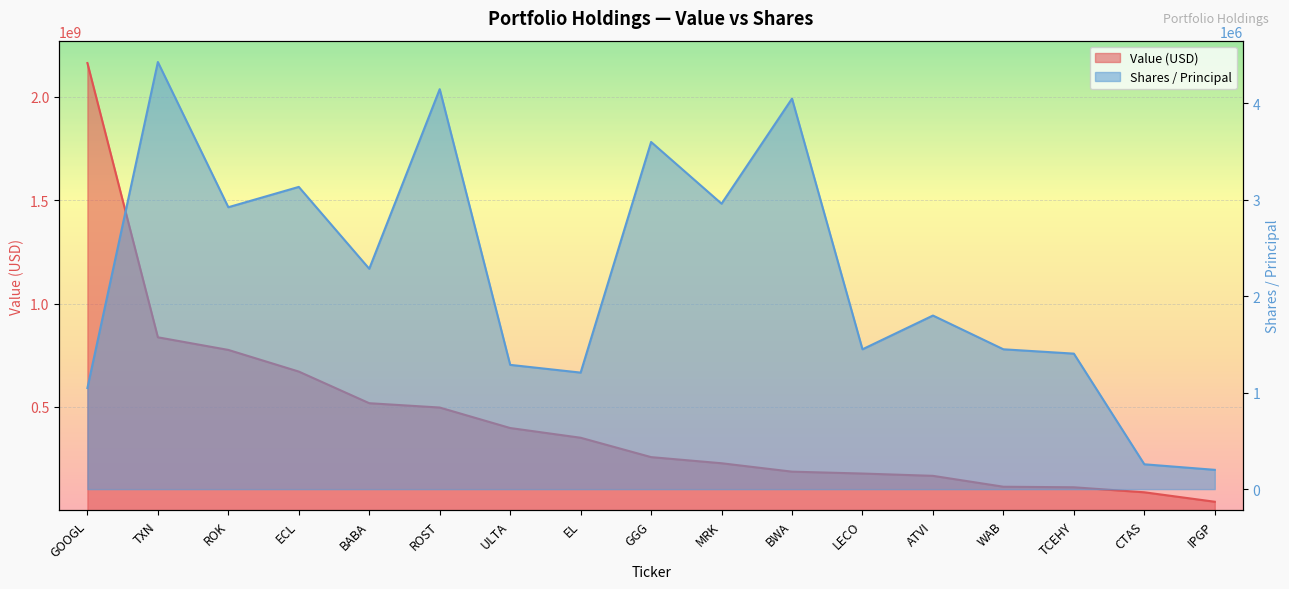

The Shares / Principal series shows 618196 at ATVI. True or false?

False